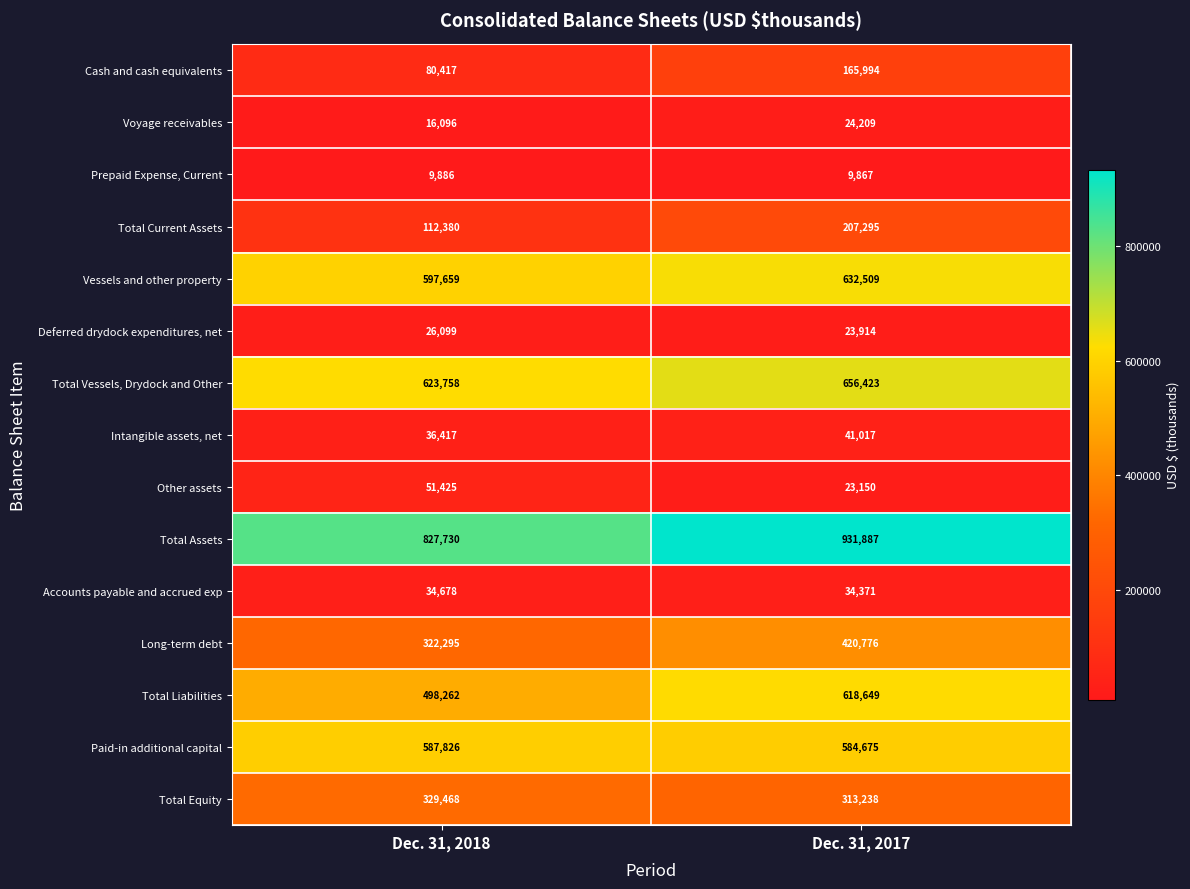

At how many categories does at least one series exceed 438131?

2